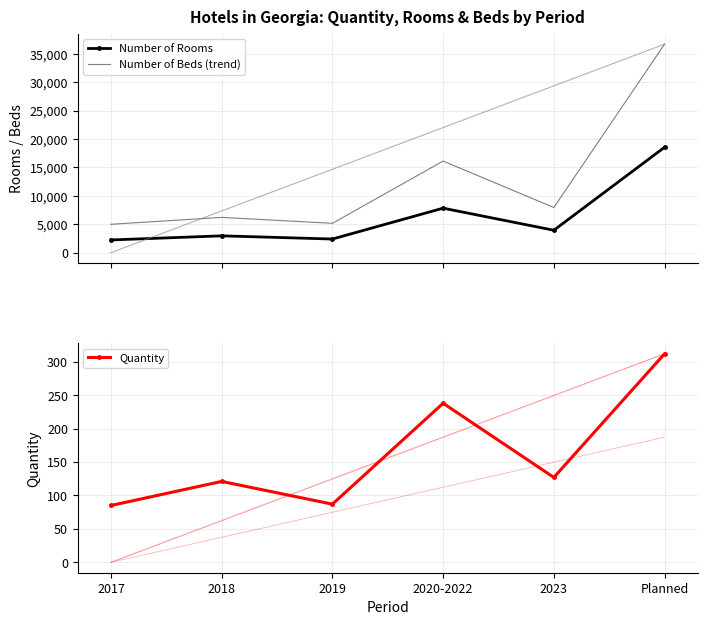

True or false: Number of Beds (trend) and Quantity cross at least once.

False